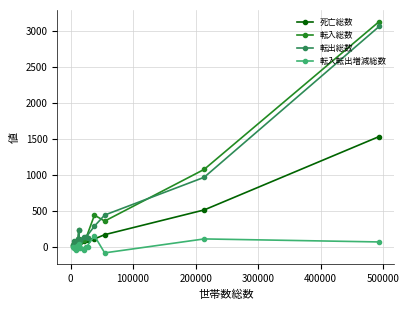

Which series has the widest spread of values?

転入総数